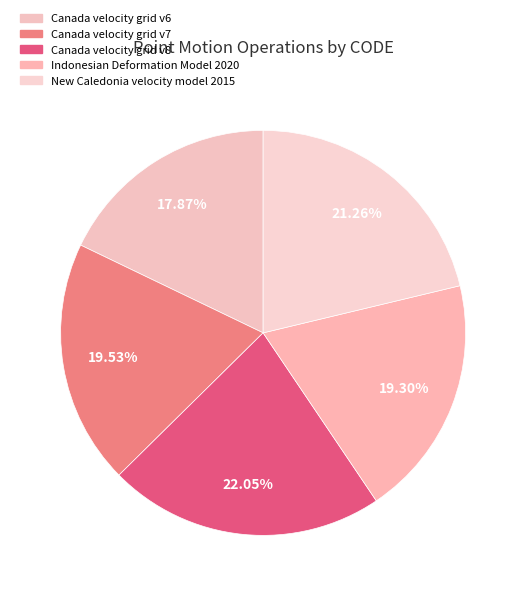

How many slices are in this pie chart?

5